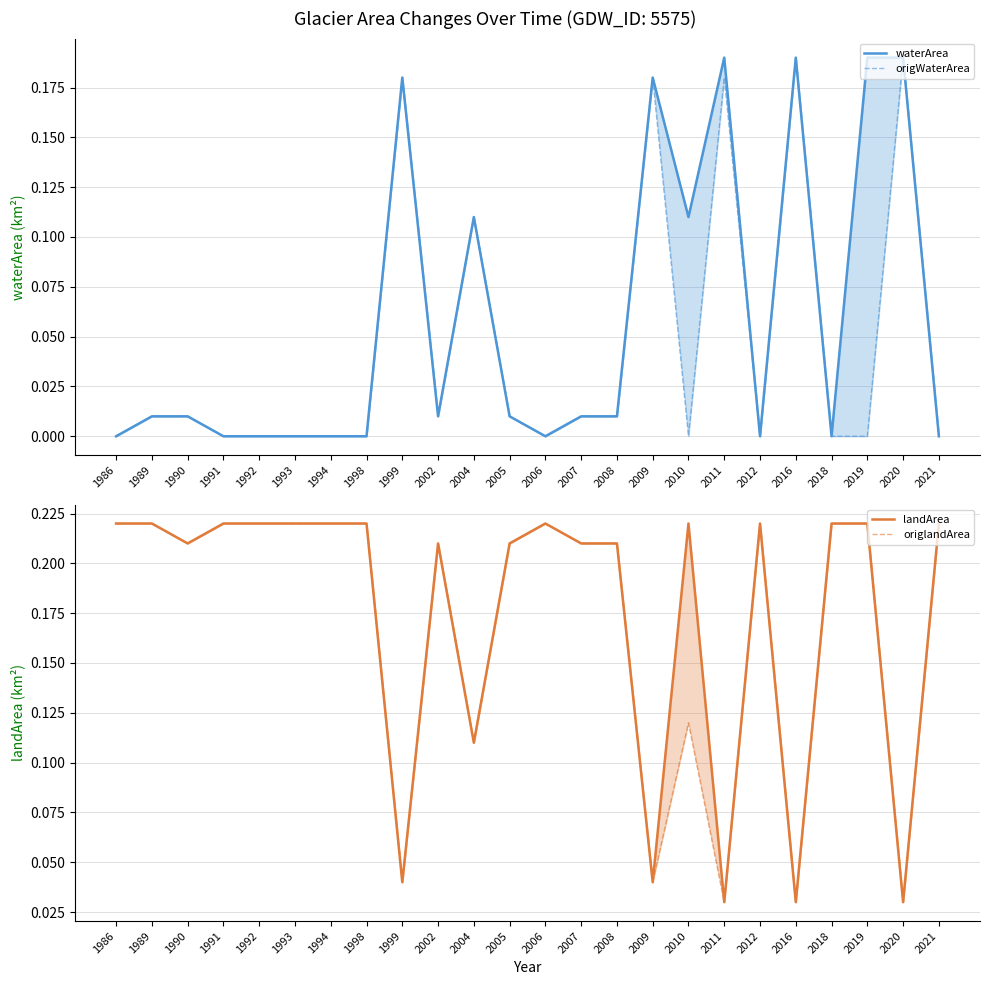

How many data points does each series have?

24